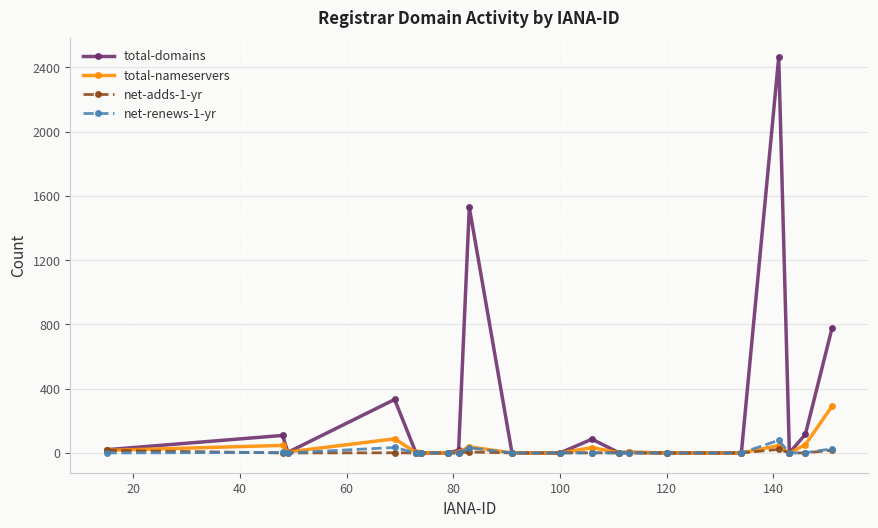

What is the maximum value shown in the chart?

2463